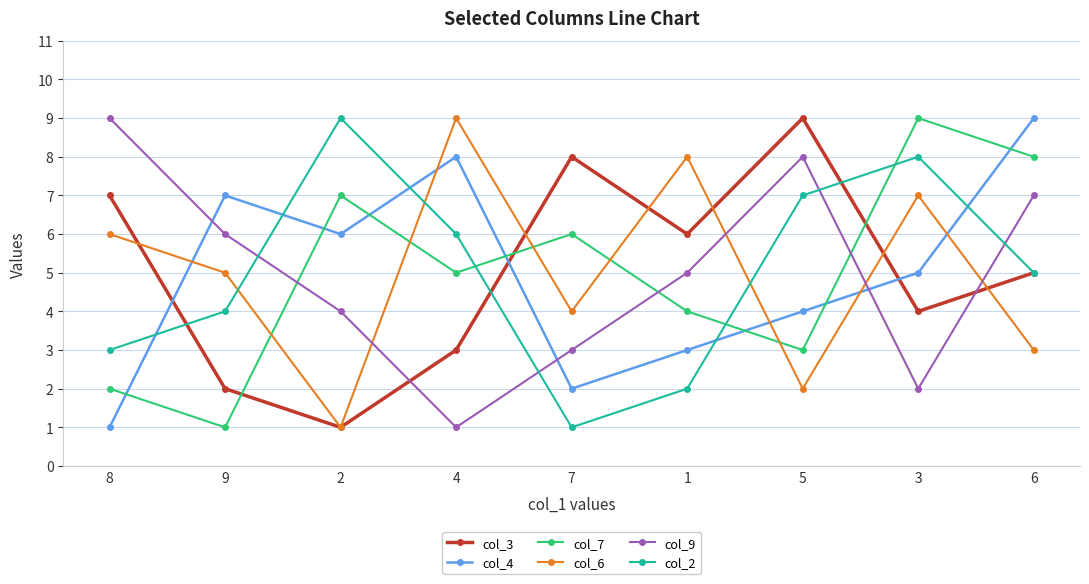

Between 9 and 5, which series saw the biggest shift?

col_3